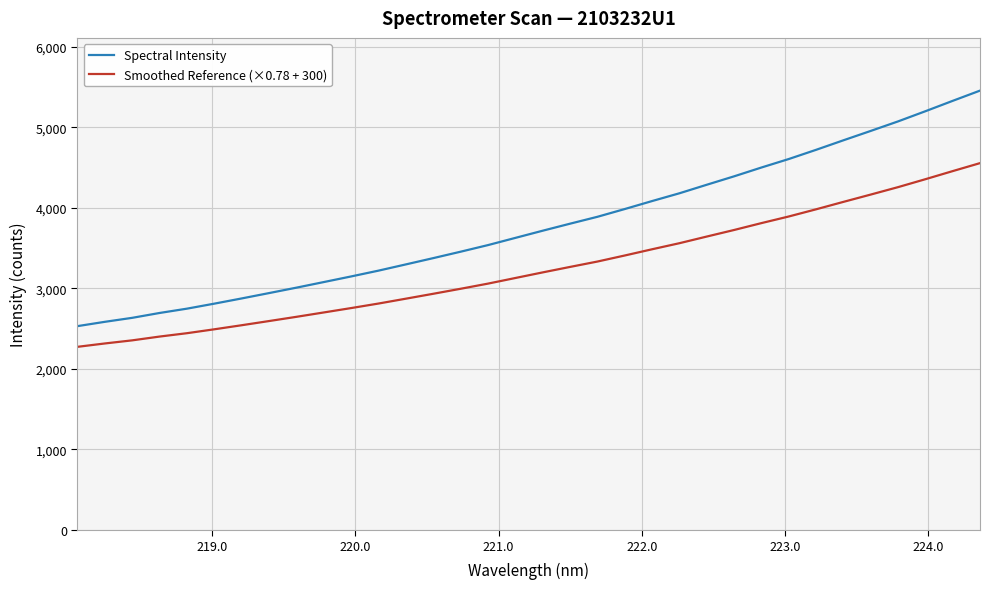

What is the lowest value of the Spectral Intensity series?

2531.8